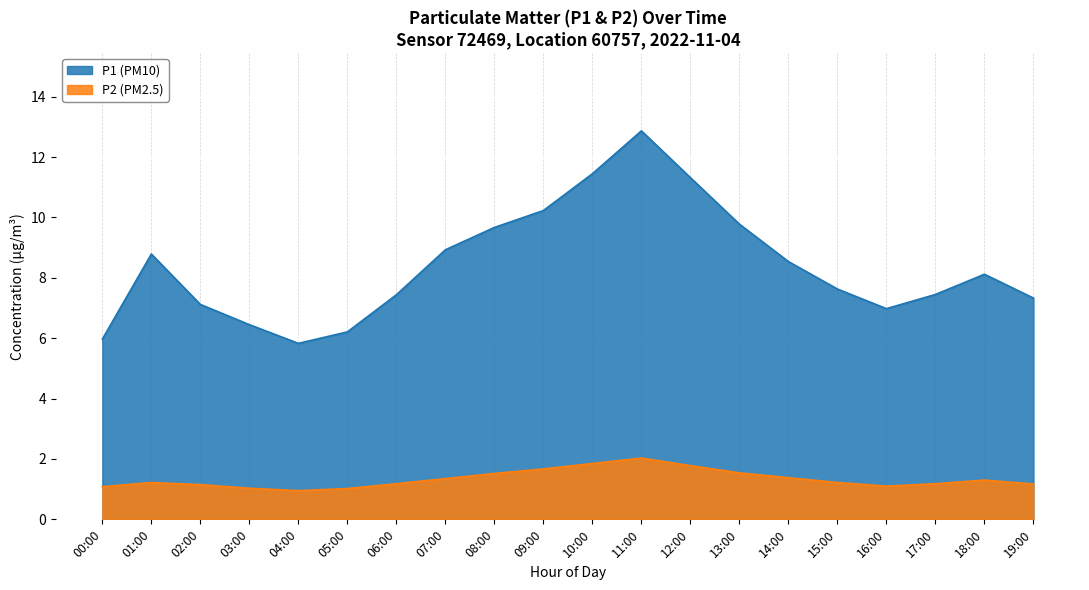

Reading left to right, what are all the values shown in this chart?

P1: 6.0	8.8	7.1	6.5	5.8	6.2	7.4	8.9	9.7	10.2	11.4	12.9	11.3	9.8	8.5	7.6	7.0	7.5	8.1	7.3
P2: 1.1	1.2	1.1	1.0	0.9	1.0	1.2	1.4	1.5	1.7	1.9	2.0	1.8	1.5	1.4	1.2	1.1	1.2	1.3	1.2